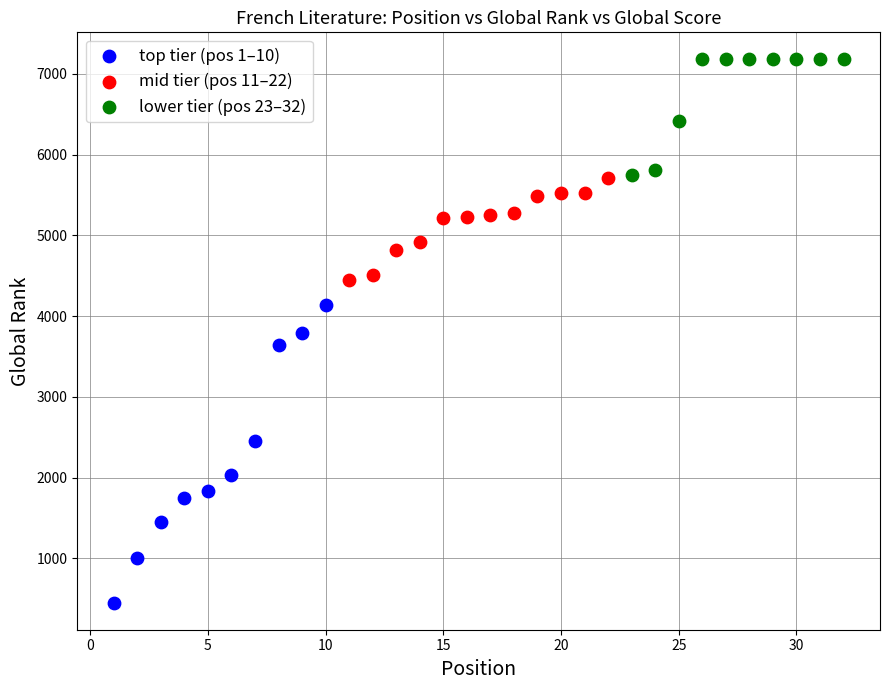

Which series contains the lowest Y value?

top tier (pos 1–10)